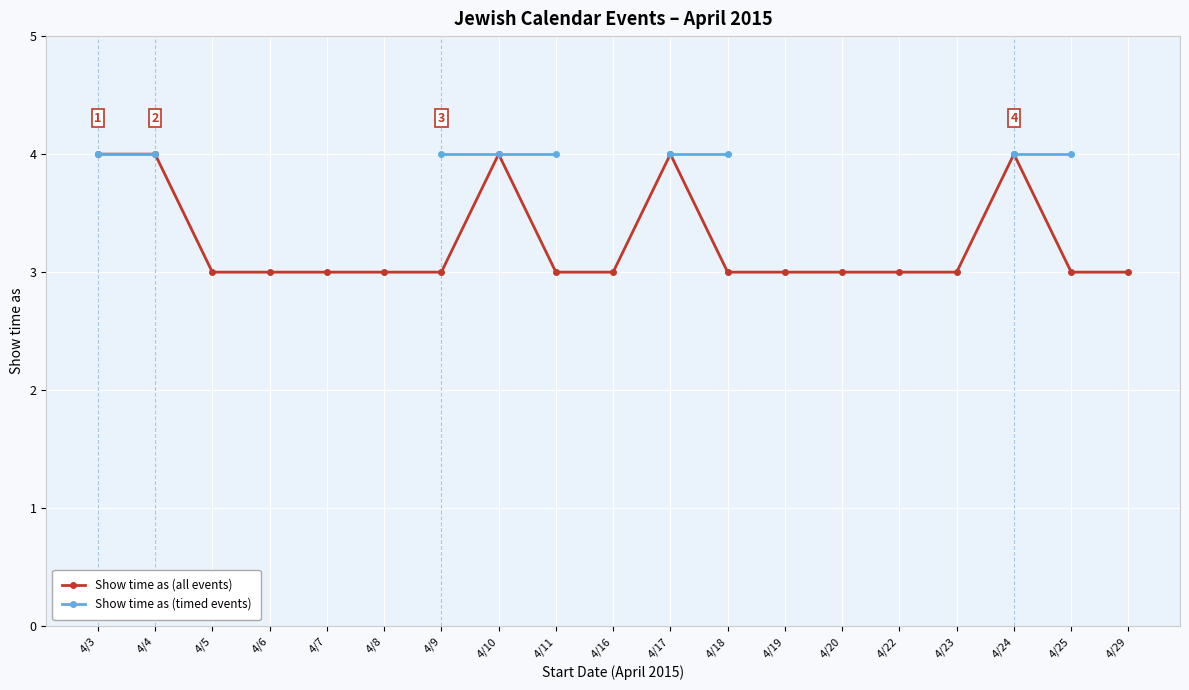

True or false: Show time as (timed events) and Show time as (all events) cross at least once.

False